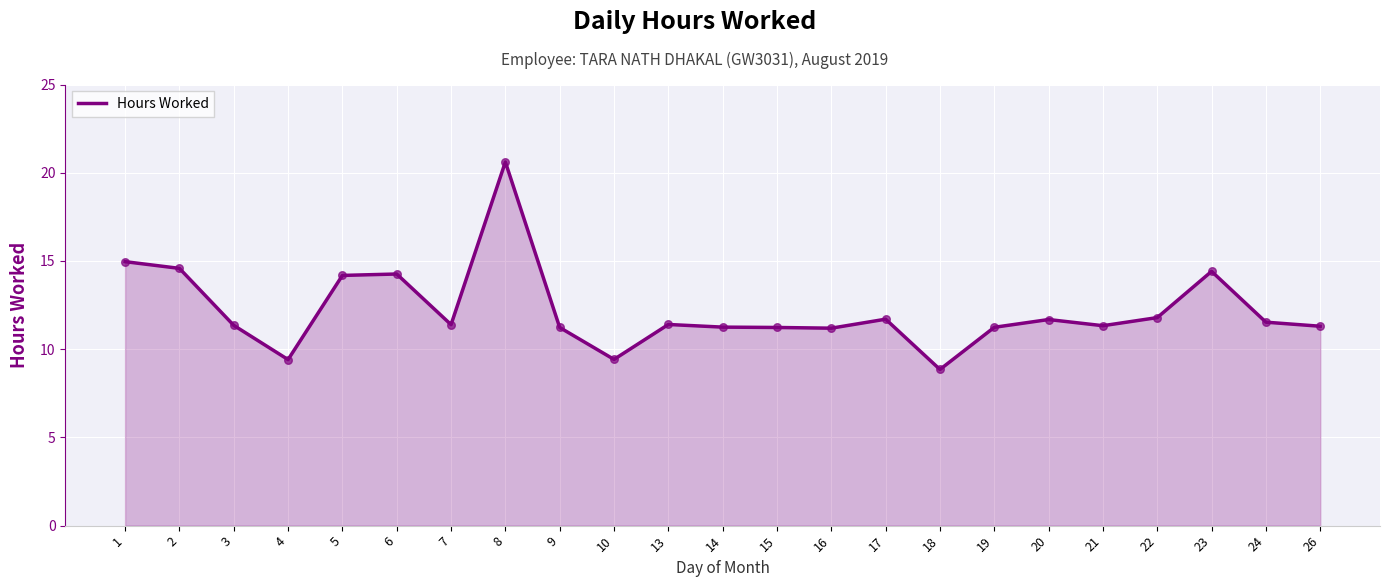

Approximately how many times larger is the value at 13 compared to 4?

1.2